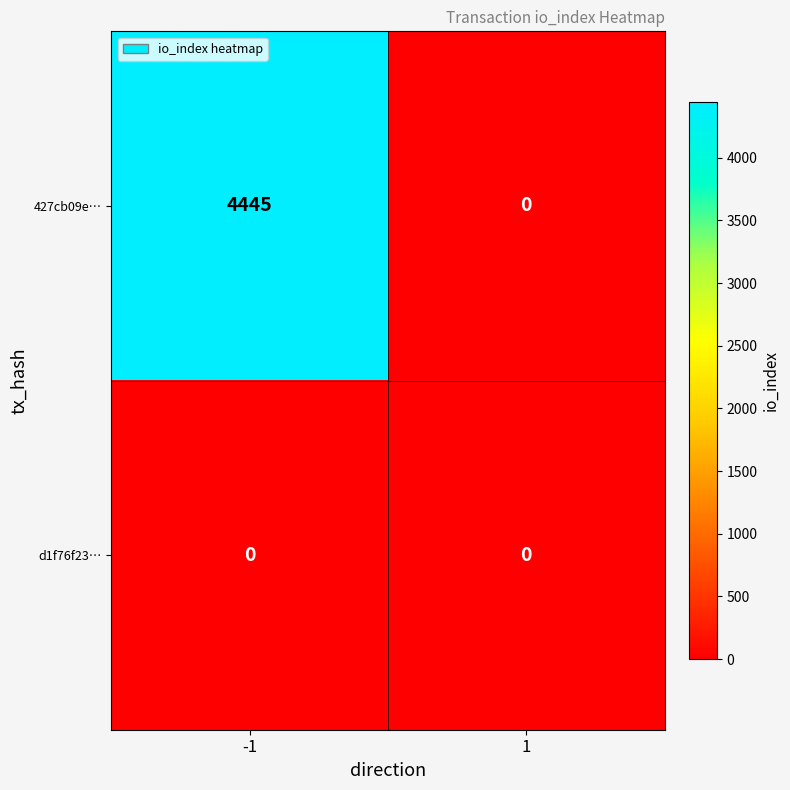

Rank the series by their average value, from highest to lowest.

427cb09e…, d1f76f23…